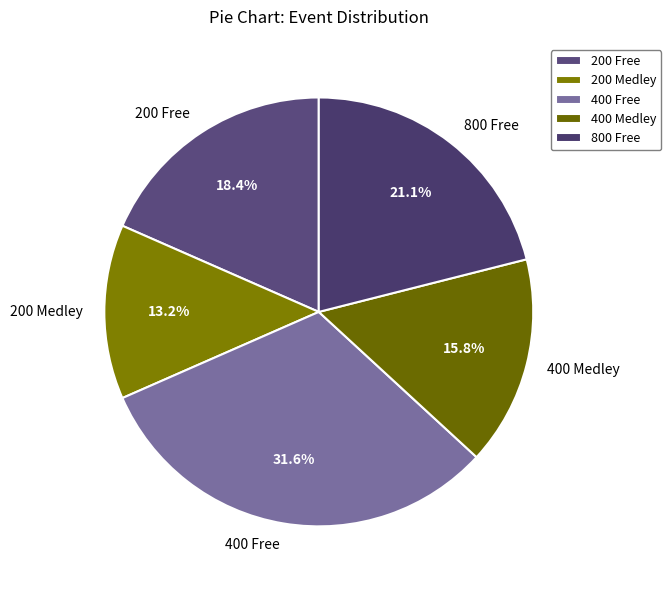

How many segments does this pie chart have?

5